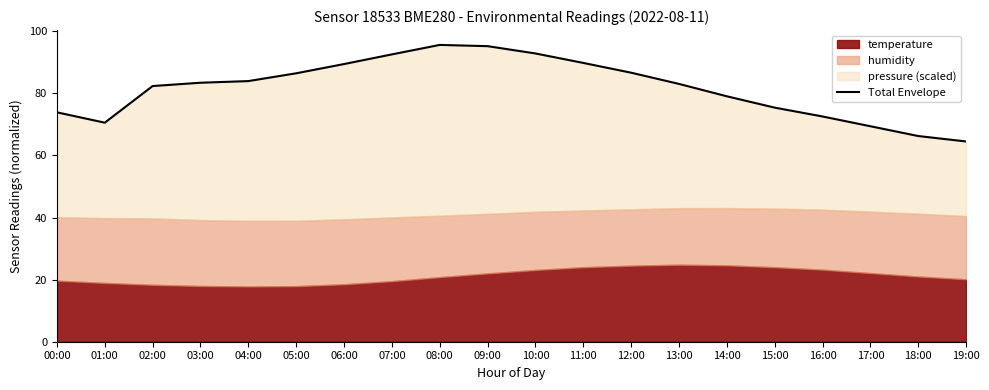

Where does the data first go above 83?

03:00